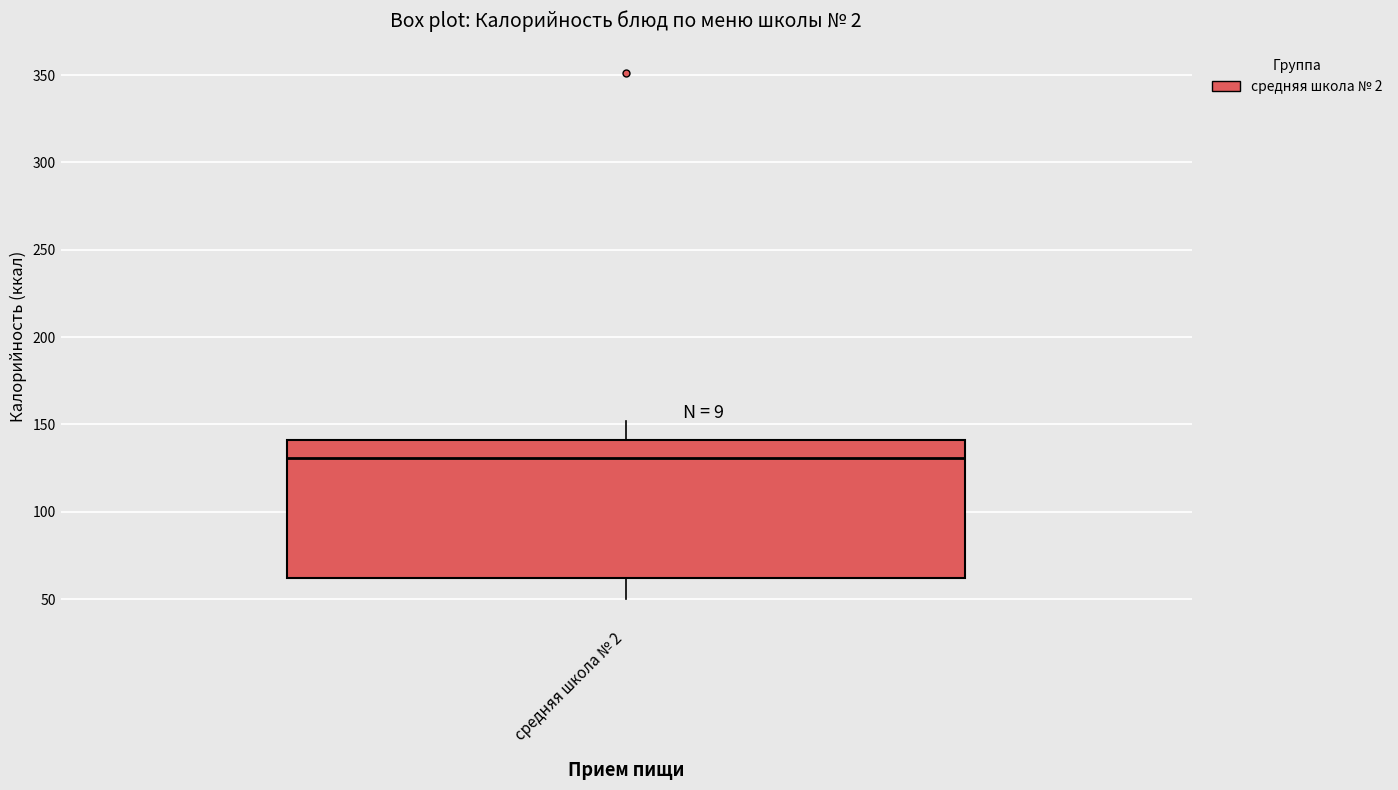

Transcribe this box plot: give where the median line is, the range the box spans, and where the two whiskers end, as read against the y-axis. The values are not printed on the chart, so give them approximately, as read against the axis.

median 130, box 60 to 140, whiskers 50 to 150